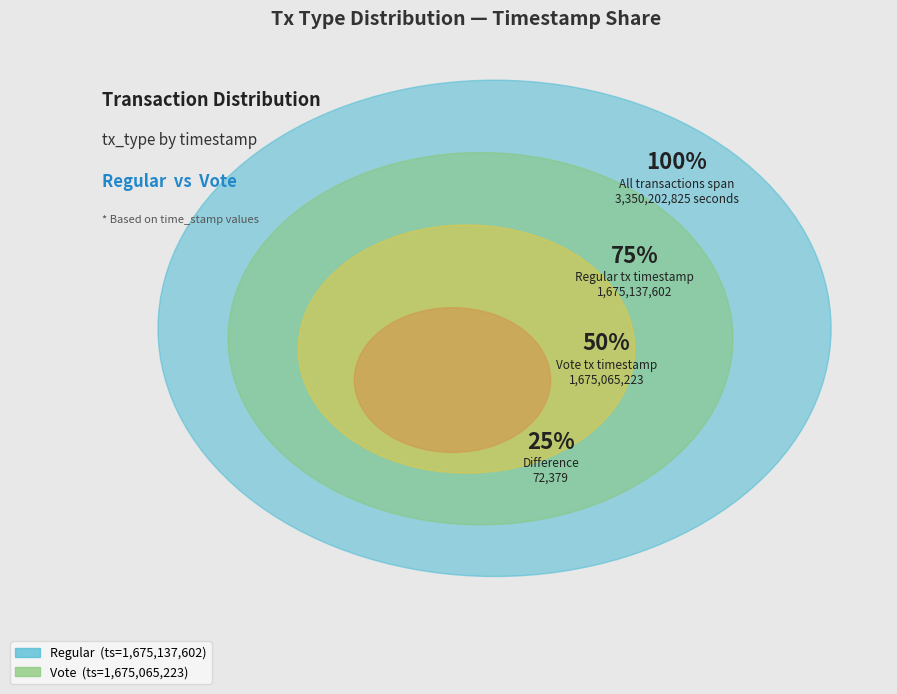

What is the majority slice?

Regular